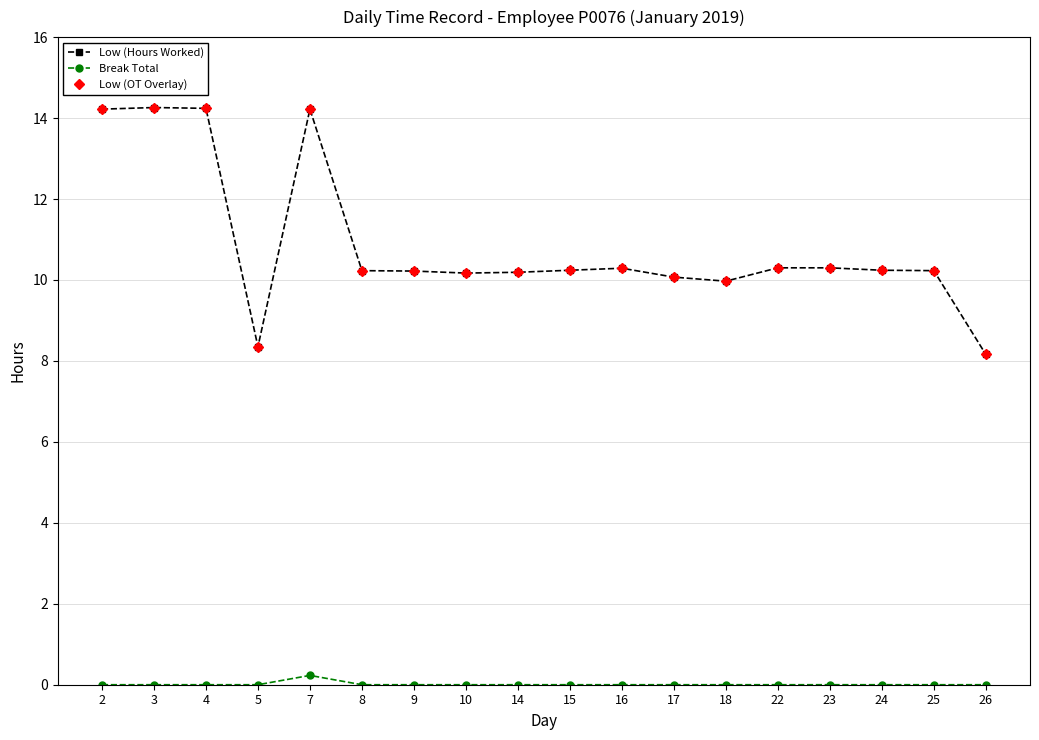

Count the Break Total values in the range 0 to 1.

18